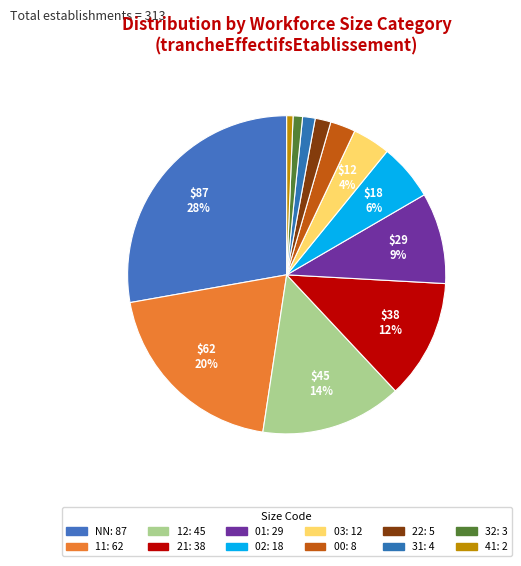

What is the change in value from NN to 03?

-75